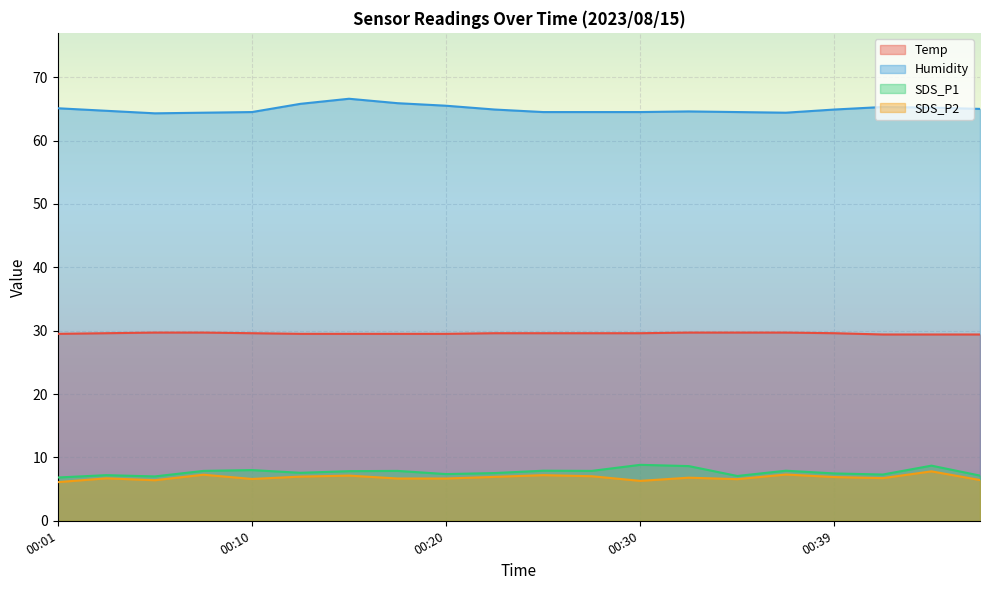

Between 00:01 and 00:03, which is larger?

00:03